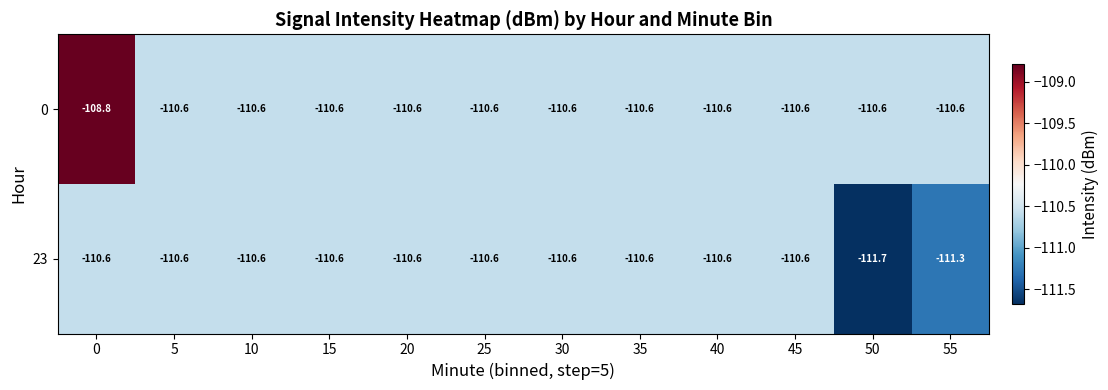

Reading right to left, extract all data points from this chart.

0: -110.6	-110.6	-110.6	-110.6	-110.6	-110.6	-110.6	-110.6	-110.6	-110.6	-110.6	-108.8
23: -111.3	-111.7	-110.6	-110.6	-110.6	-110.6	-110.6	-110.6	-110.6	-110.6	-110.6	-110.6